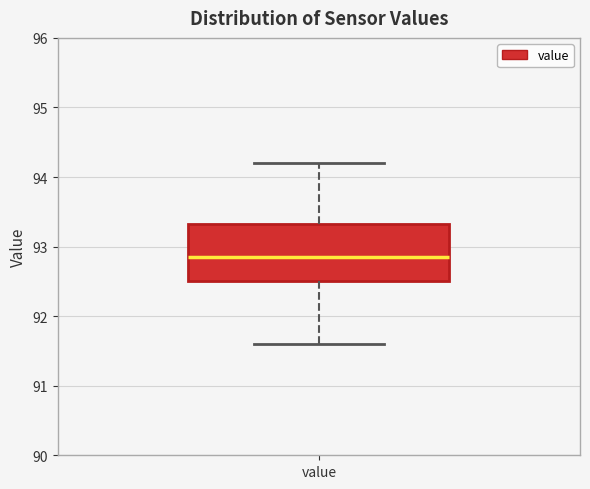

Where does the upper whisker of the box for value end on the y-axis? The values are not printed on the chart, so give them approximately, as read against the axis.

94.2